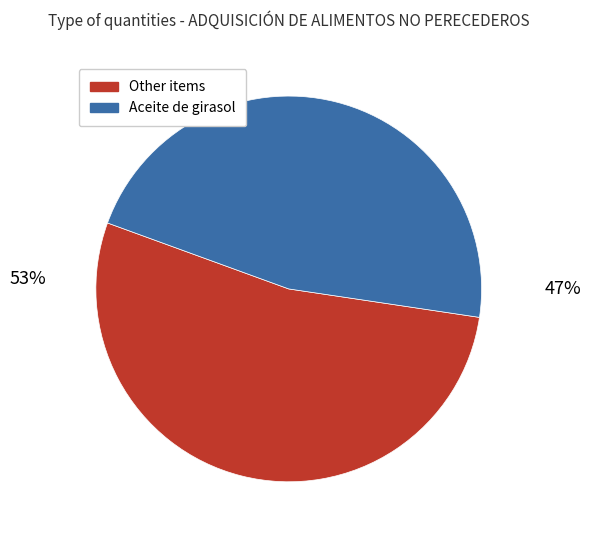

Is Nuez Moscada the majority of the pie?

No